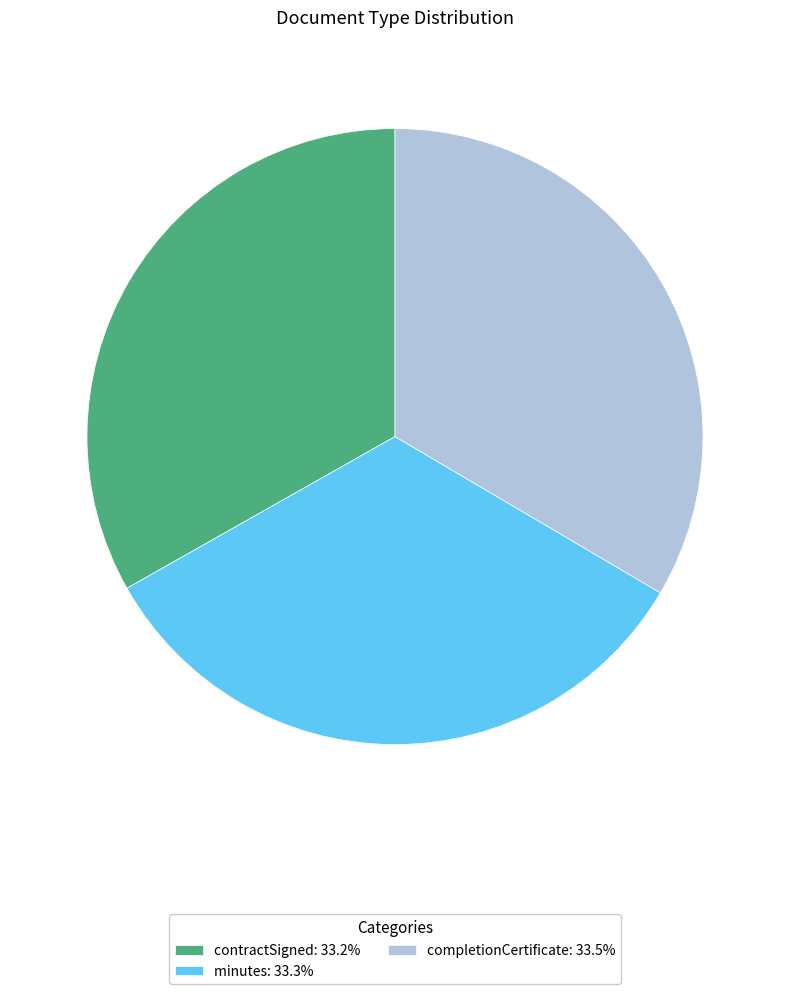

Approximately how many times larger is the value at contractSigned: 33.2% compared to completionCertificate: 33.5%?

1.0